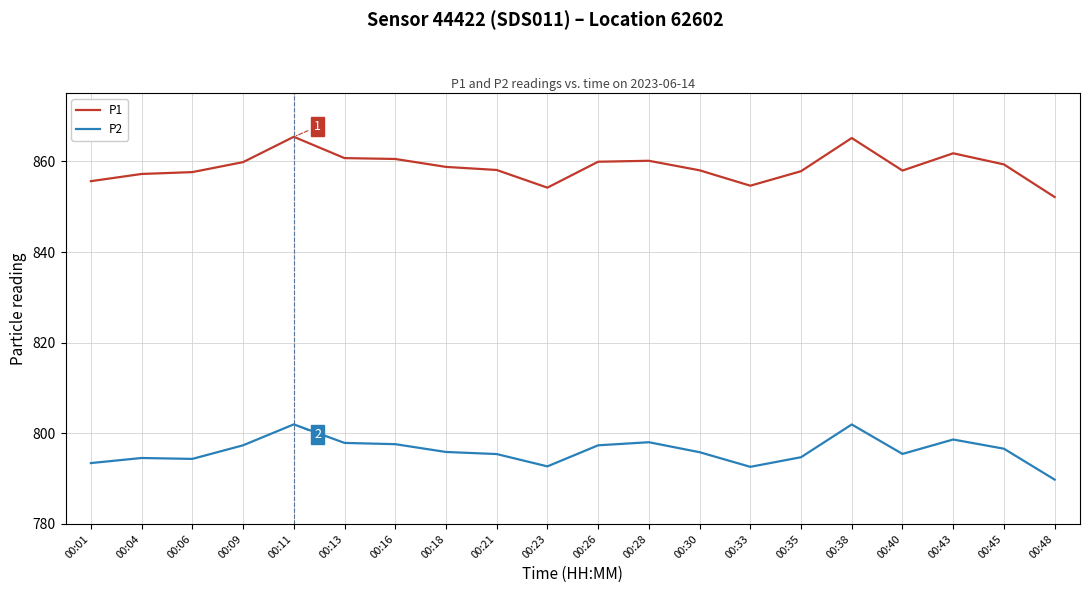

The value of P1 at 00:23 is 1219.2. True or false?

False